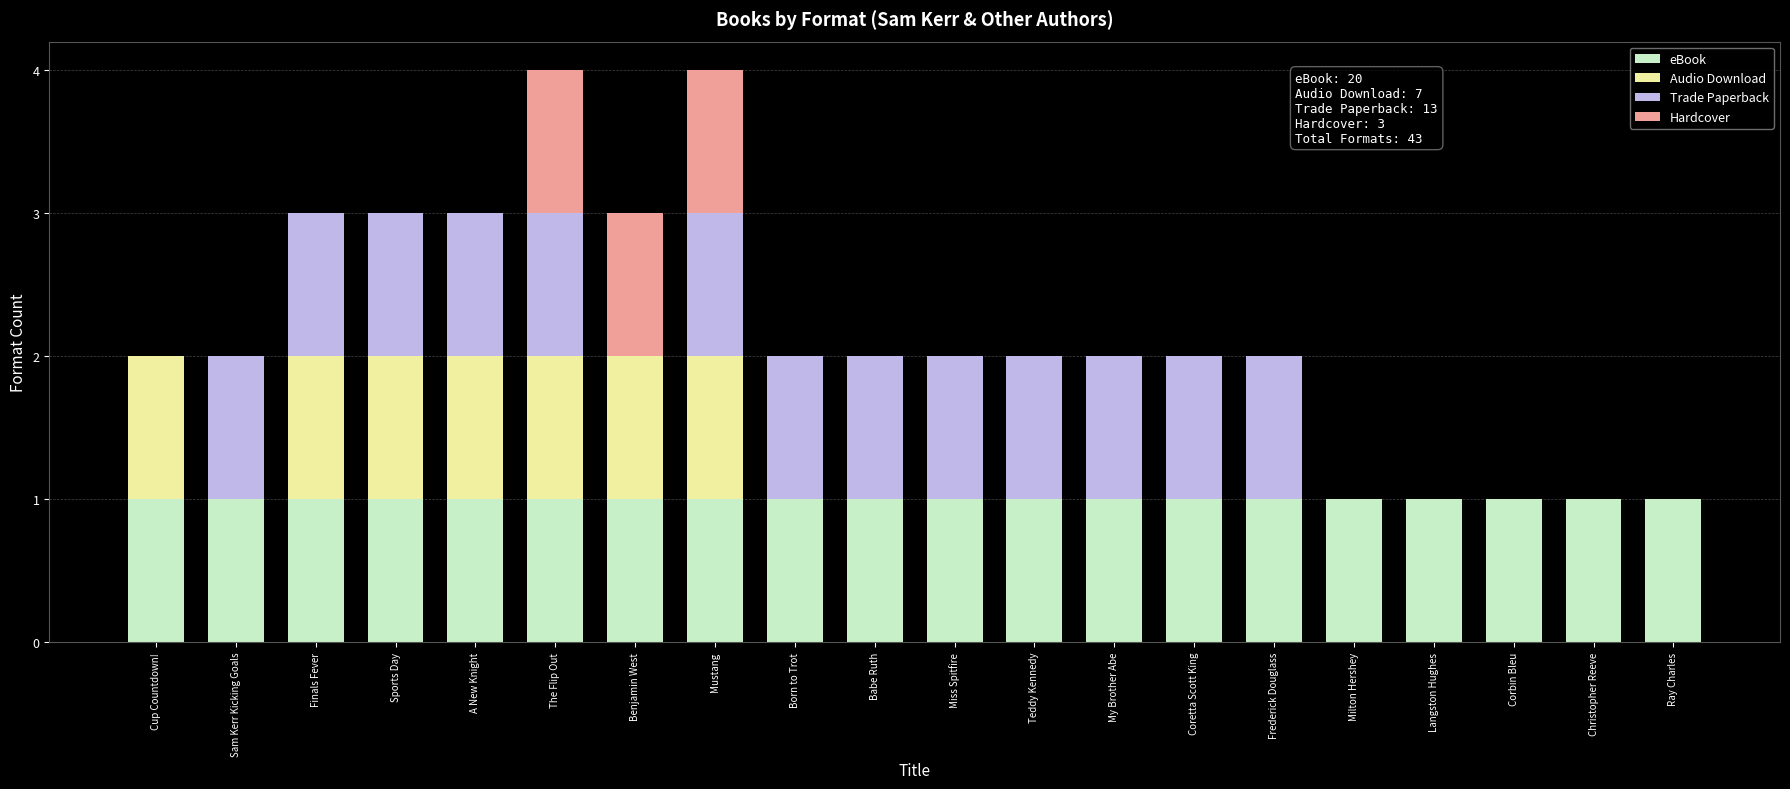

What is the sum of all eBook values?

20